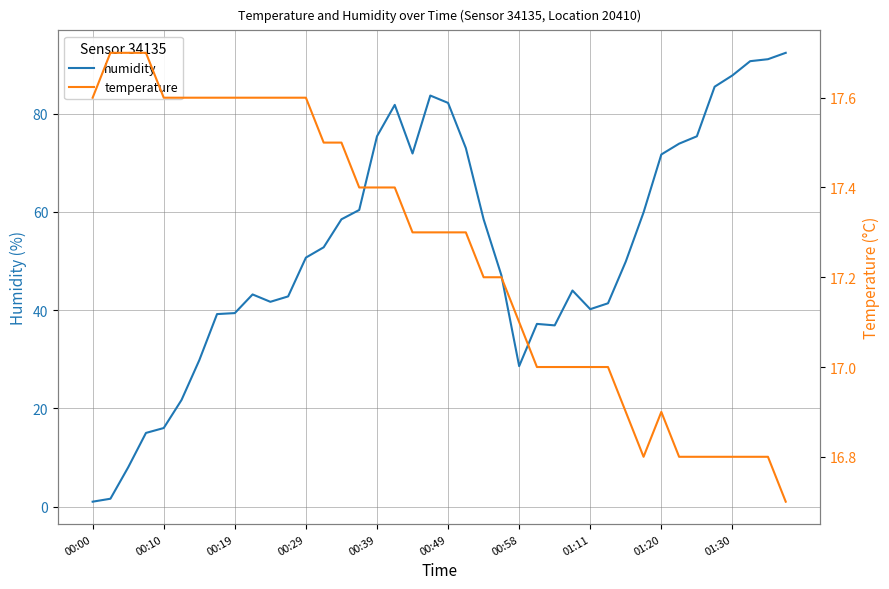

What is the difference between the maximum and second lowest values in the humidity series?

90.8